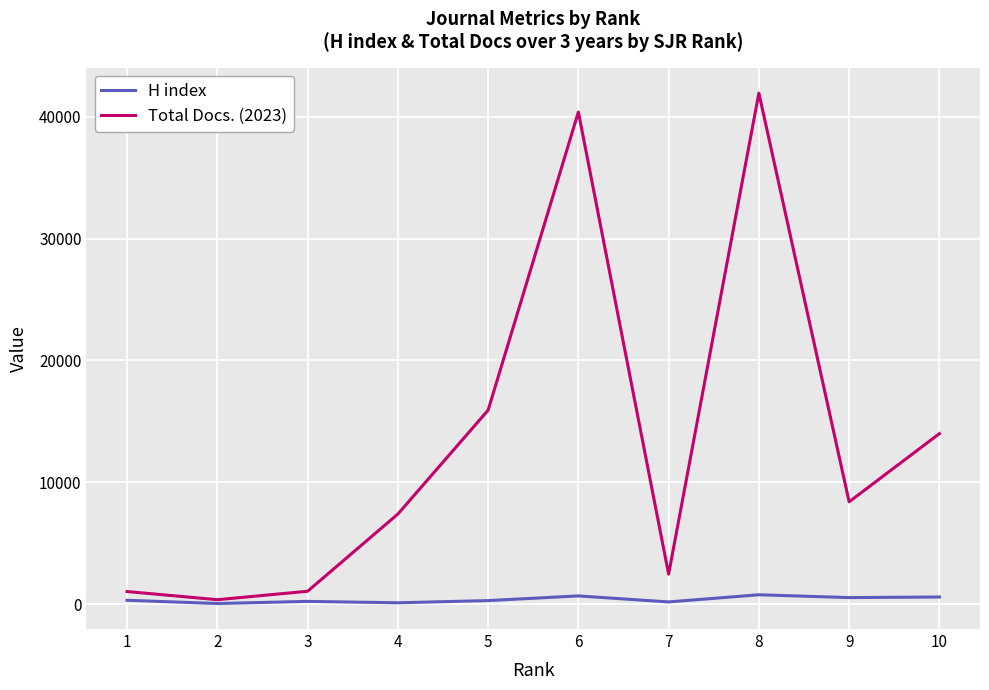

Which series has the widest spread of values?

Total Docs. (2023)